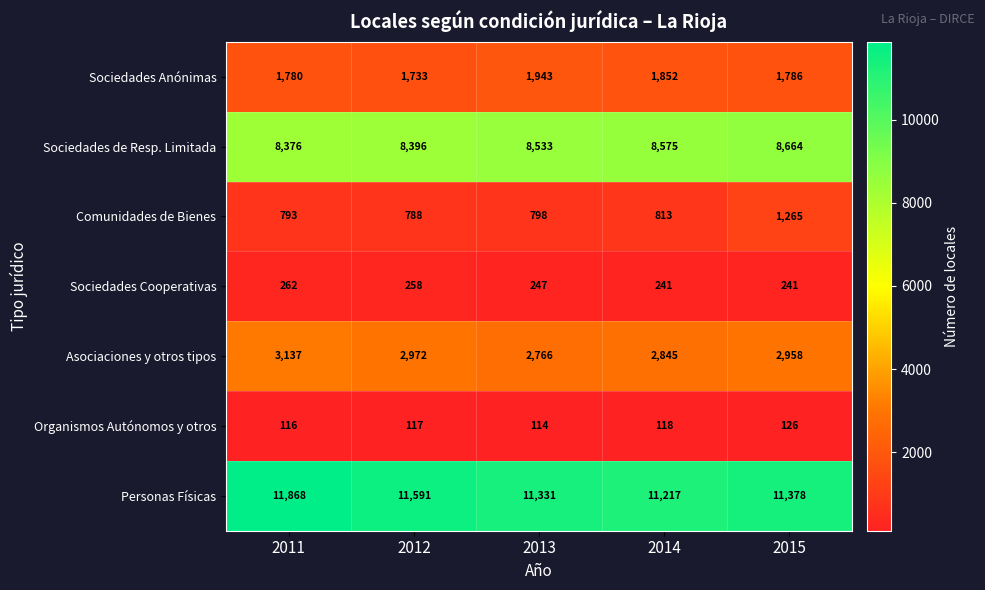

Rank the series at 2015 from highest to lowest value.

Personas Físicas, Sociedades de Resp. Limitada, Asociaciones y otros tipos, Sociedades Anónimas, Comunidades de Bienes, Sociedades Cooperativas, Organismos Autónomos y otros